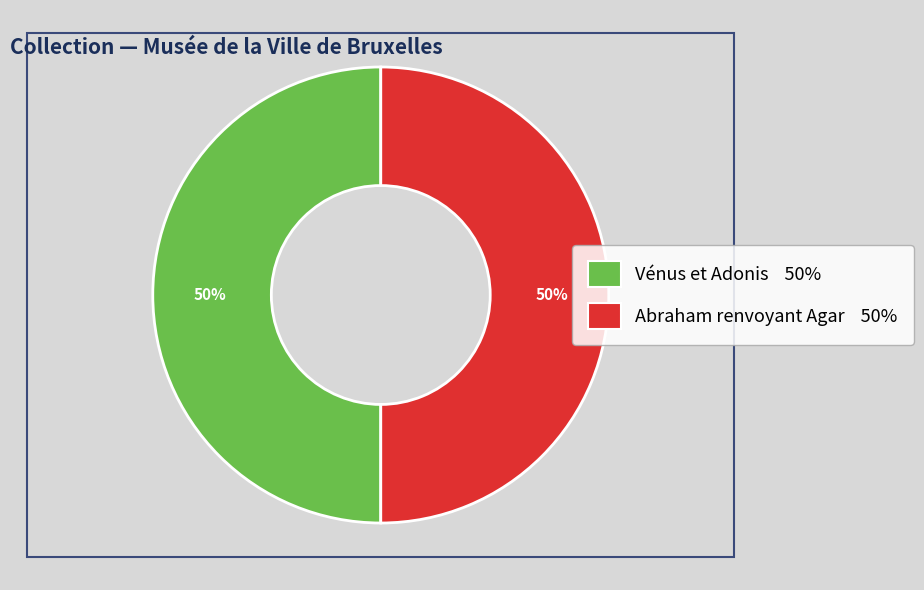

How many segments does this pie chart have?

2